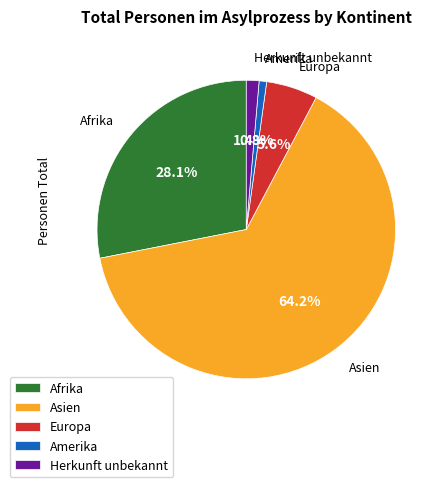

Count the number of slices in the pie.

5